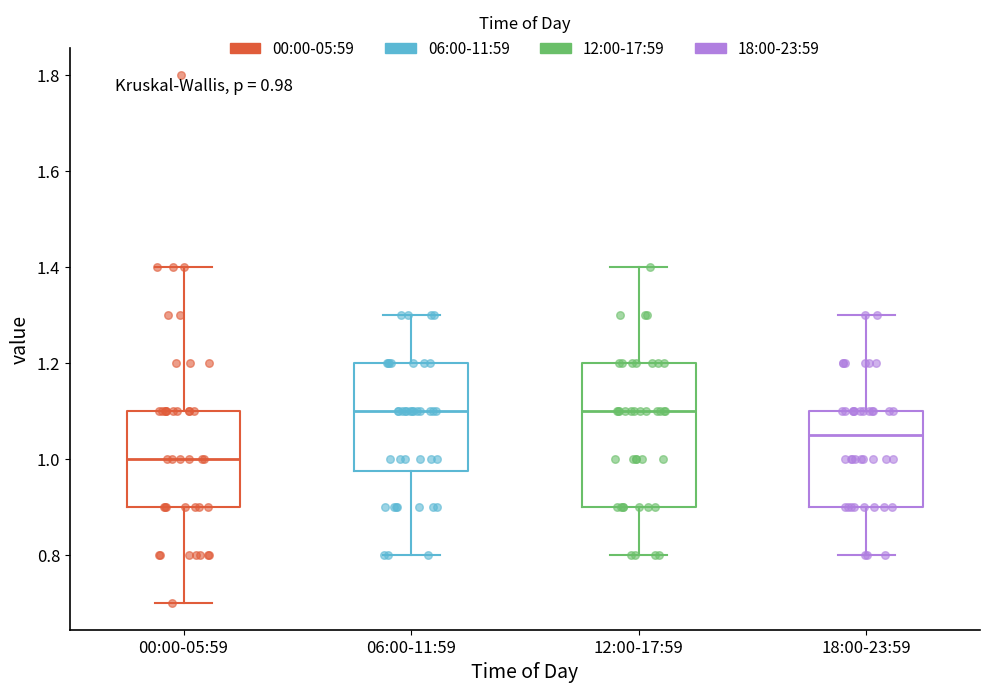

Which box is the tallest, from its lower edge to its upper edge?

12:00-17:59